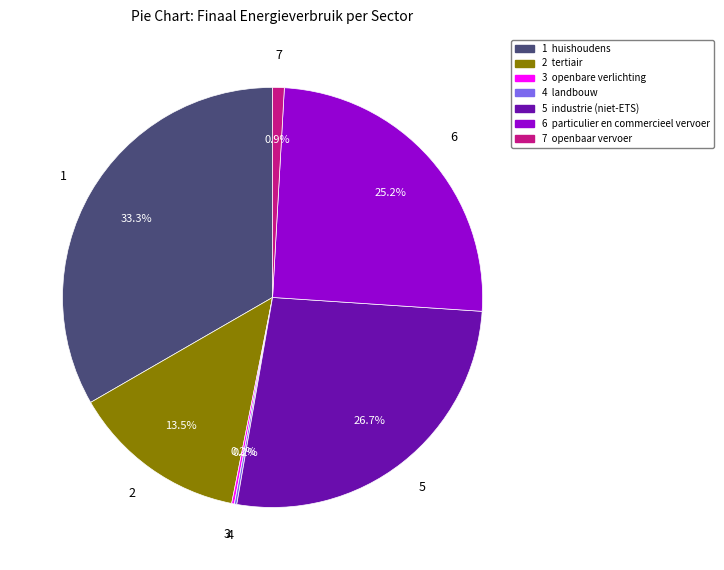

Is there any slice that represents more than half of the pie?

No